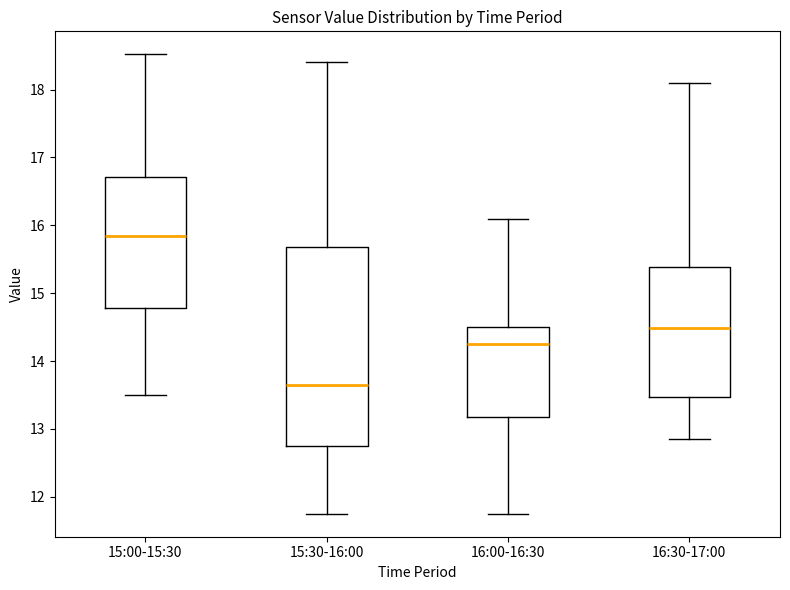

Reading left to right, read every box against the y-axis: the position of its median line, the range the box covers, and the ends of its whiskers. The values are not printed on the chart, so give them approximately, as read against the axis.

15:00-15:30: median 15.9, box 14.8 to 16.7, whiskers 13.5 to 18.5
15:30-16:00: median 13.7, box 12.7 to 15.7, whiskers 11.8 to 18.4
16:00-16:30: median 14.3, box 13.2 to 14.5, whiskers 11.8 to 16.1
16:30-17:00: median 14.5, box 13.5 to 15.4, whiskers 12.9 to 18.1